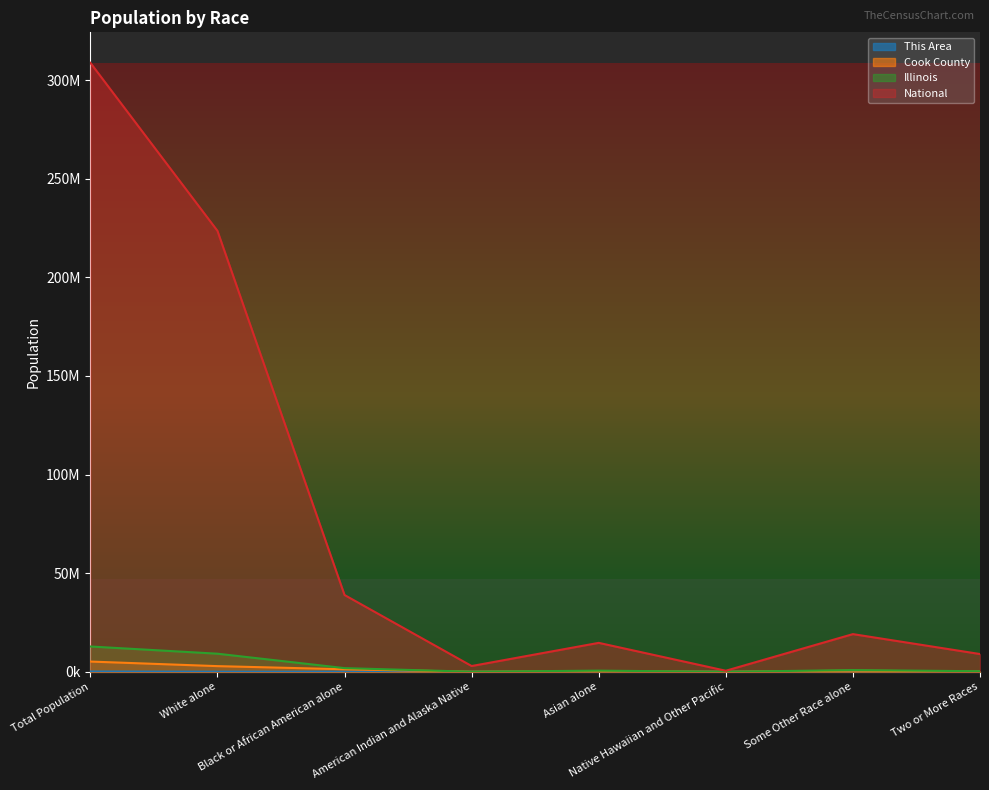

Which category has the lowest value in the Illinois series?

Native Hawaiian and Other Pacific